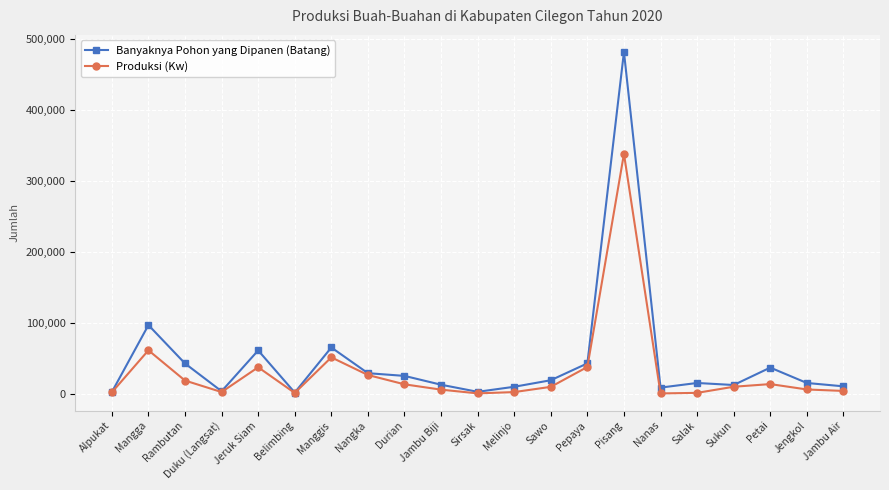

How many distinct data groups are displayed?

2